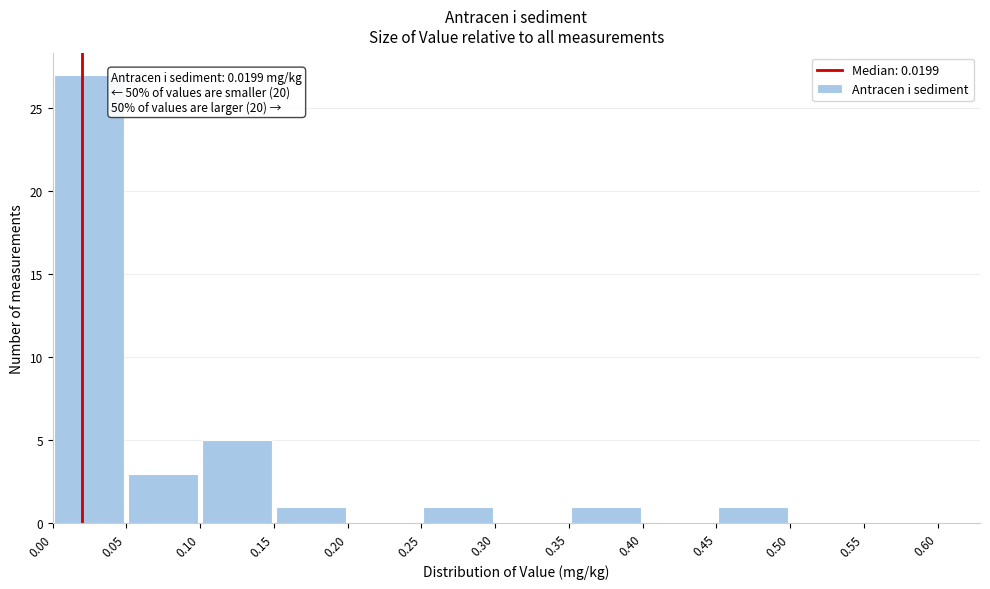

Over which range of the x-axis is the bar tallest?

0.00 to 0.05